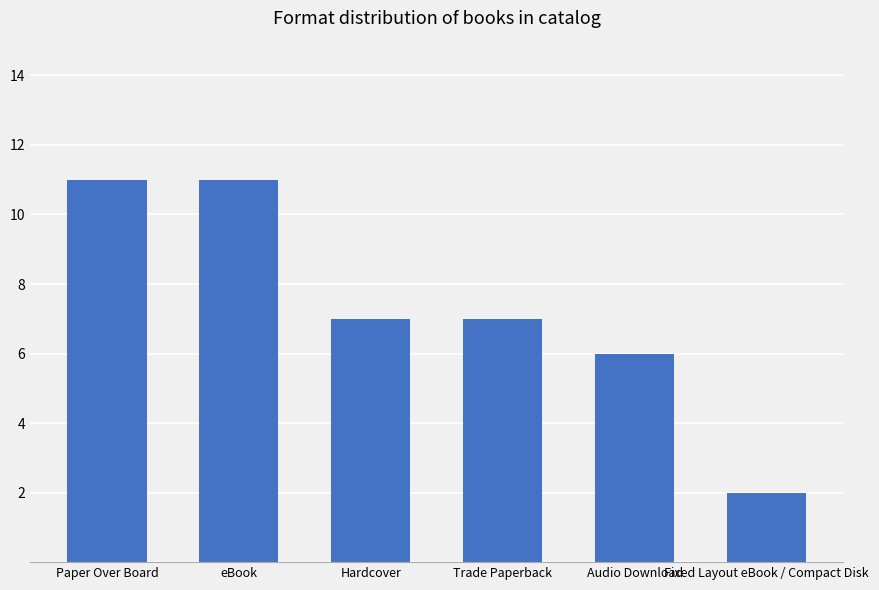

Is it true that the value at Hardcover is 4?

False